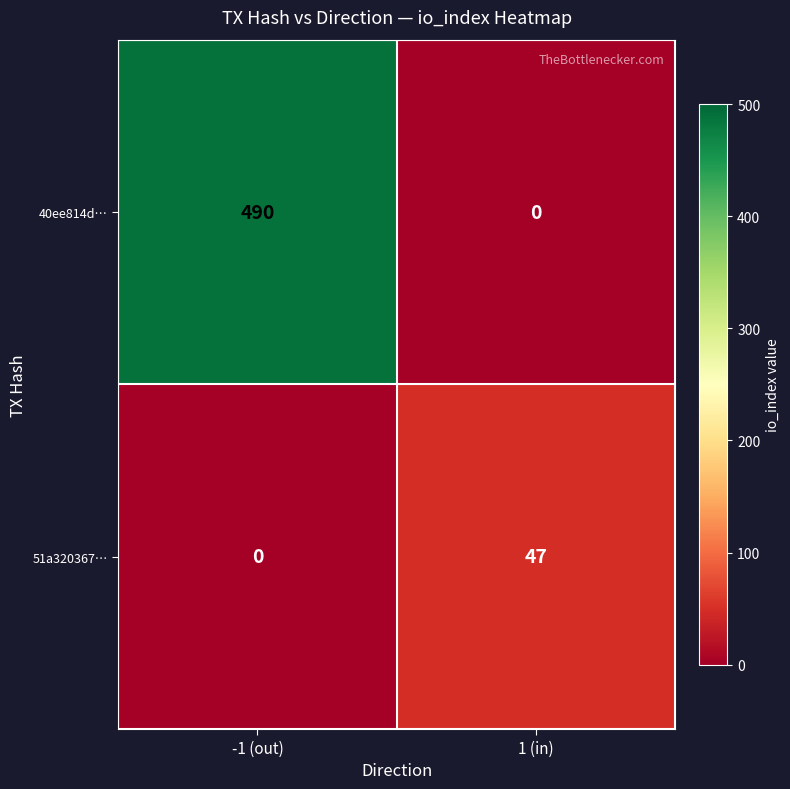

Between -1 (out) and 1 (in), which series saw the biggest shift?

40ee814d…